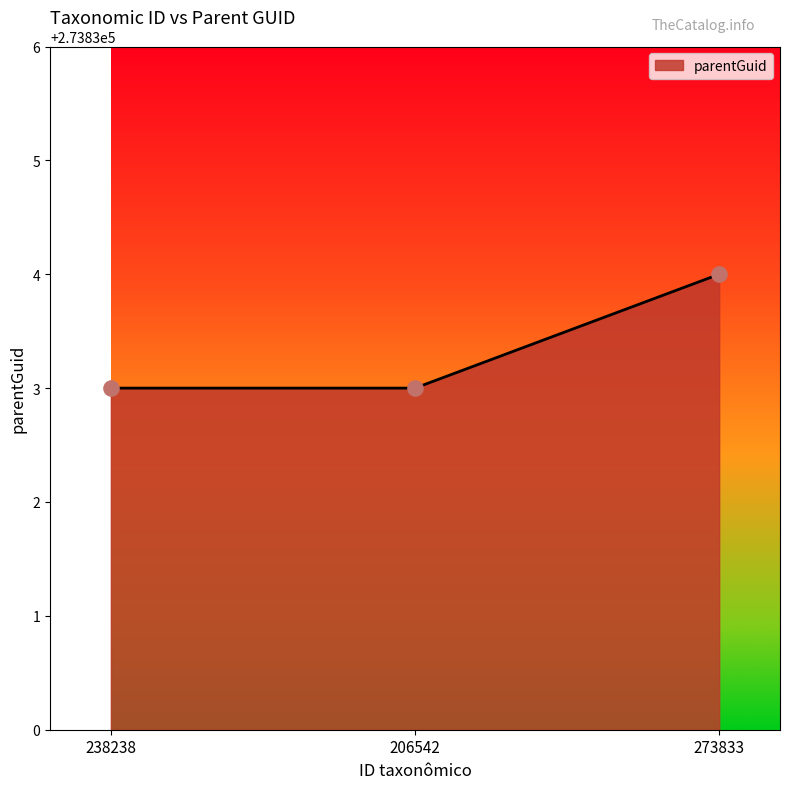

Approximately how many times larger is the value at 273833 compared to 238238?

1.0